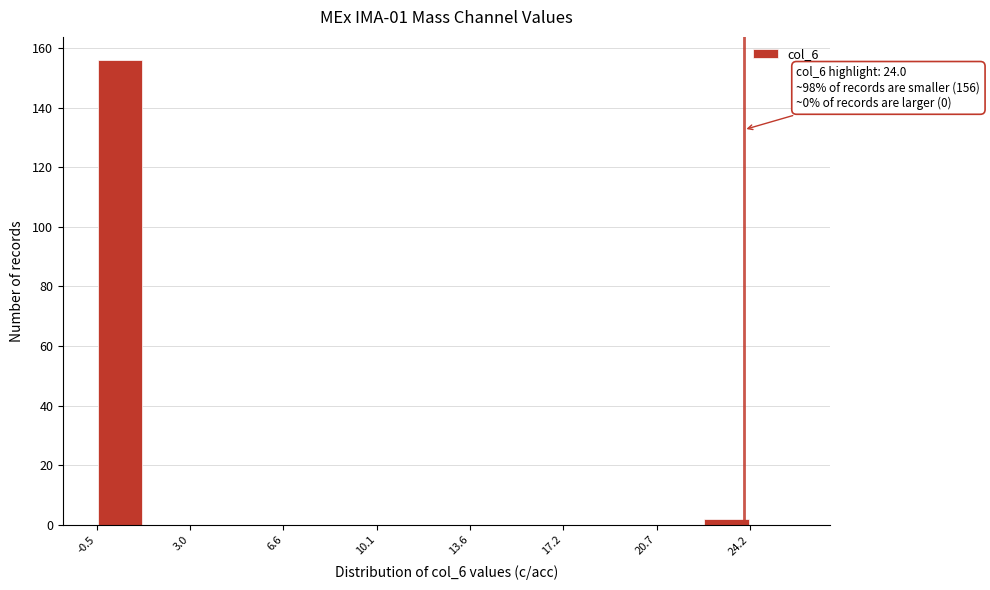

Around what value on the x-axis is the tallest bar? Give the approximate position of its centre, as read against the axis.

0.5